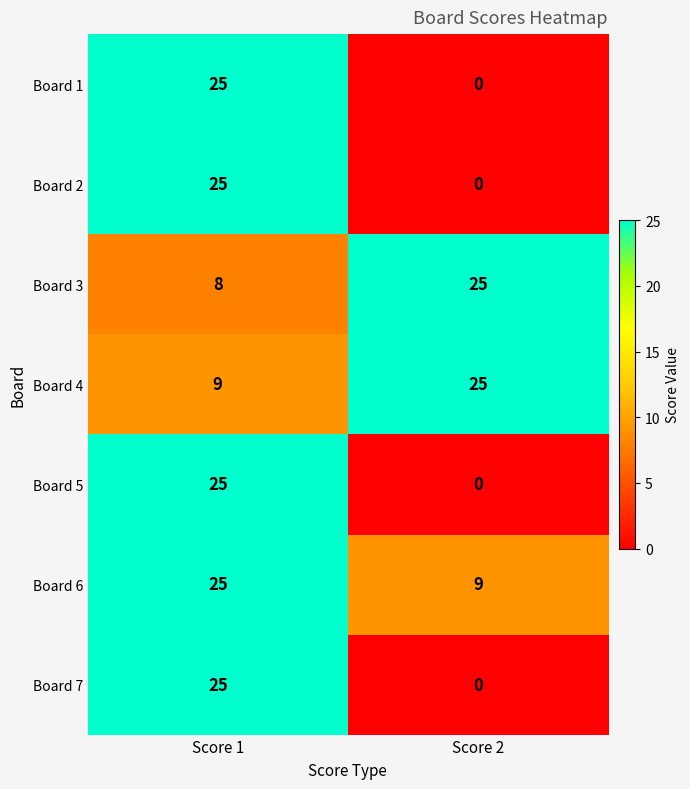

Reading right to left, list all the values displayed in this chart.

Board 1: 0	25
Board 2: 0	25
Board 3: 25	8
Board 4: 25	9
Board 5: 0	25
Board 6: 9	25
Board 7: 0	25